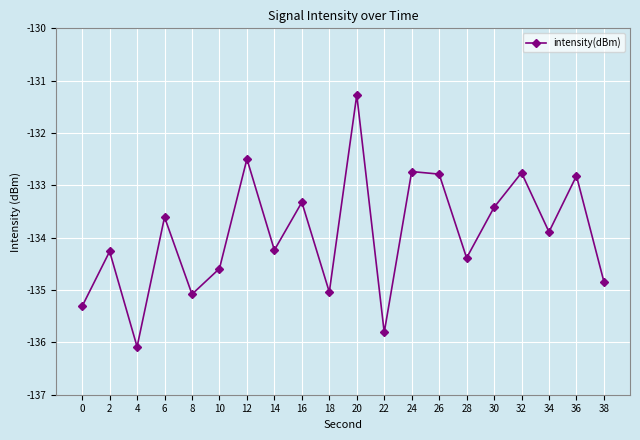

Does the chart have visible grid lines?

Yes